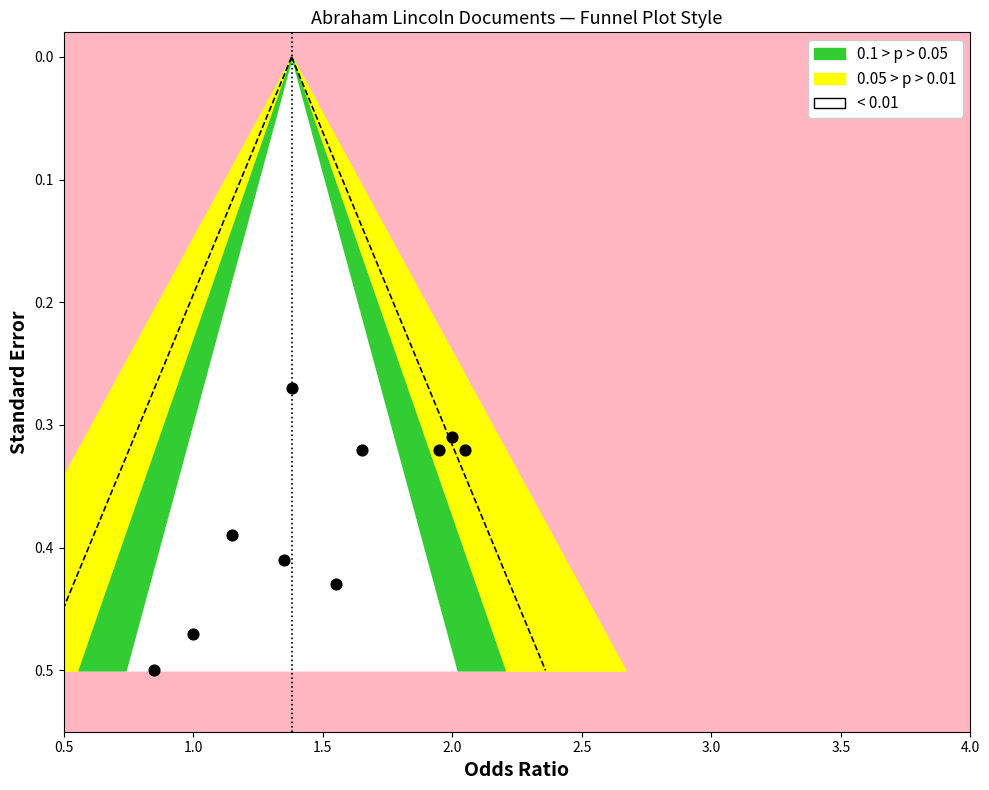

What is the average X value?

1.5